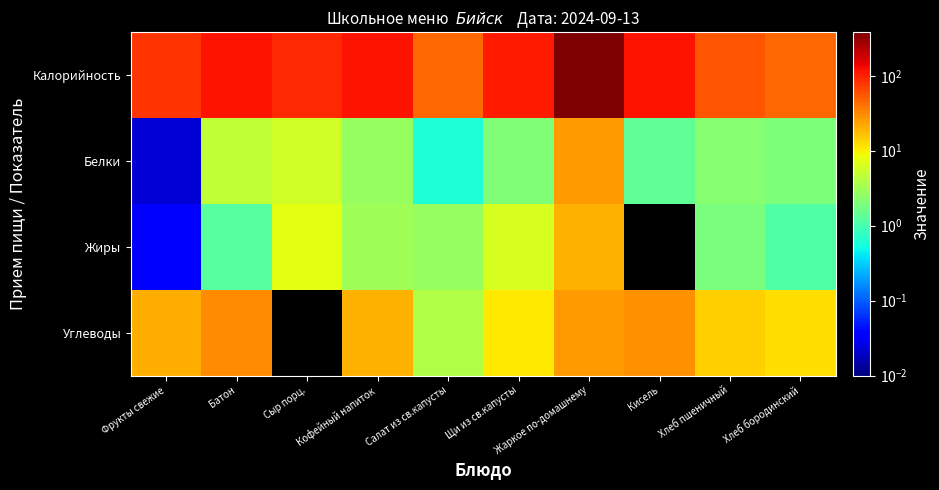

Which series has the largest total across all categories?

Калорийность